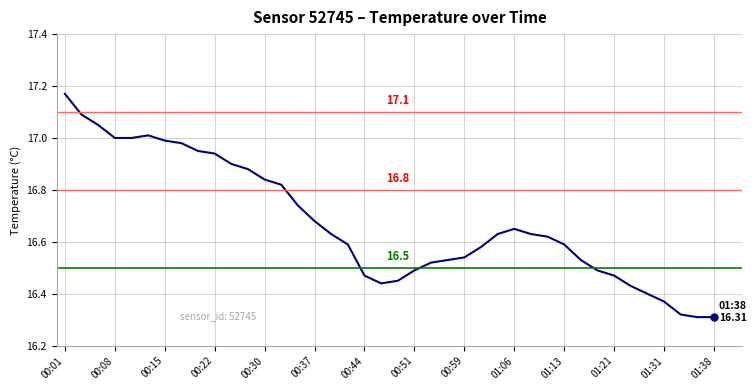

What is the difference between the maximum and minimum values?

0.9